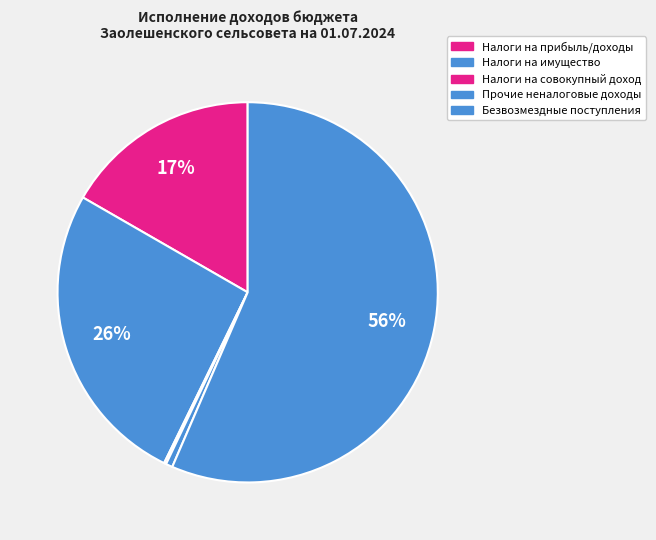

Count the number of slices in the pie.

5